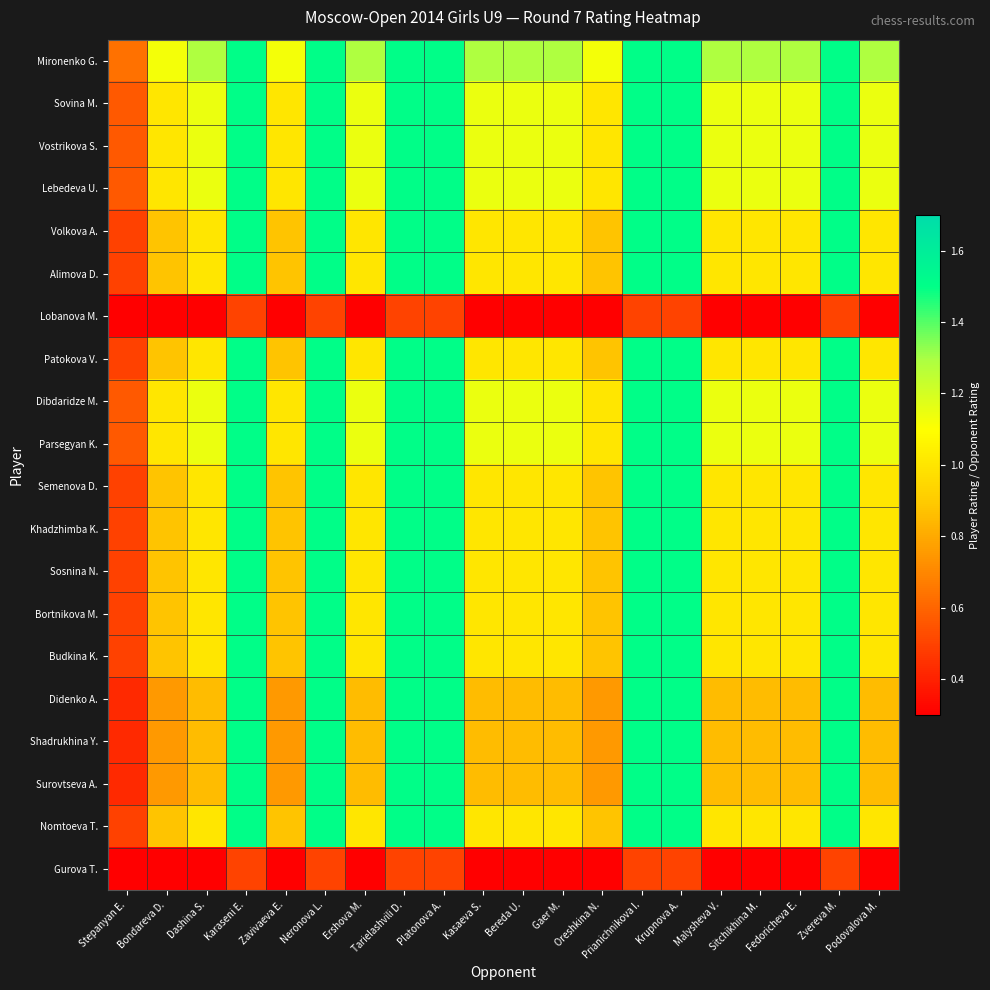

Reading right to left, transcribe all the data shown in this chart.

Mironenko G.: Podovalova M.=1.3	Zvereva M.=1.5	Fedoricheva E.=1.3	Sitchikhina M.=1.3	Malysheva V.=1.3	Krupnova A.=1.5	Prianichnikova I.=1.5	Oreshkina N.=1.1	Gaer M.=1.3	Bereda U.=1.3	Kasaeva S.=1.3	Platonova A.=1.5	Tarielashvili D.=1.5	Ershova M.=1.3	Neronova L.=1.5	Zavivaeva E.=1.1	Karaseni E.=1.5	Dashina S.=1.3	Bondareva D.=1.1	Stepanyan E.=0.6
Sovina M.: Podovalova M.=1.1	Zvereva M.=1.5	Fedoricheva E.=1.1	Sitchikhina M.=1.1	Malysheva V.=1.1	Krupnova A.=1.5	Prianichnikova I.=1.5	Oreshkina N.=1.0	Gaer M.=1.1	Bereda U.=1.1	Kasaeva S.=1.1	Platonova A.=1.5	Tarielashvili D.=1.5	Ershova M.=1.1	Neronova L.=1.5	Zavivaeva E.=1.0	Karaseni E.=1.5	Dashina S.=1.1	Bondareva D.=1.0	Stepanyan E.=0.6
Vostrikova S.: Podovalova M.=1.1	Zvereva M.=1.5	Fedoricheva E.=1.1	Sitchikhina M.=1.1	Malysheva V.=1.1	Krupnova A.=1.5	Prianichnikova I.=1.5	Oreshkina N.=1.0	Gaer M.=1.1	Bereda U.=1.1	Kasaeva S.=1.1	Platonova A.=1.5	Tarielashvili D.=1.5	Ershova M.=1.1	Neronova L.=1.5	Zavivaeva E.=1.0	Karaseni E.=1.5	Dashina S.=1.1	Bondareva D.=1.0	Stepanyan E.=0.6
Lebedeva U.: Podovalova M.=1.1	Zvereva M.=1.5	Fedoricheva E.=1.1	Sitchikhina M.=1.1	Malysheva V.=1.1	Krupnova A.=1.5	Prianichnikova I.=1.5	Oreshkina N.=1.0	Gaer M.=1.1	Bereda U.=1.1	Kasaeva S.=1.1	Platonova A.=1.5	Tarielashvili D.=1.5	Ershova M.=1.1	Neronova L.=1.5	Zavivaeva E.=1.0	Karaseni E.=1.5	Dashina S.=1.1	Bondareva D.=1.0	Stepanyan E.=0.6
Volkova A.: Podovalova M.=1.0	Zvereva M.=1.5	Fedoricheva E.=1.0	Sitchikhina M.=1.0	Malysheva V.=1.0	Krupnova A.=1.5	Prianichnikova I.=1.5	Oreshkina N.=0.9	Gaer M.=1.0	Bereda U.=1.0	Kasaeva S.=1.0	Platonova A.=1.5	Tarielashvili D.=1.5	Ershova M.=1.0	Neronova L.=1.5	Zavivaeva E.=0.9	Karaseni E.=1.5	Dashina S.=1.0	Bondareva D.=0.9	Stepanyan E.=0.5
Alimova D.: Podovalova M.=1.0	Zvereva M.=1.5	Fedoricheva E.=1.0	Sitchikhina M.=1.0	Malysheva V.=1.0	Krupnova A.=1.5	Prianichnikova I.=1.5	Oreshkina N.=0.9	Gaer M.=1.0	Bereda U.=1.0	Kasaeva S.=1.0	Platonova A.=1.5	Tarielashvili D.=1.5	Ershova M.=1.0	Neronova L.=1.5	Zavivaeva E.=0.9	Karaseni E.=1.5	Dashina S.=1.0	Bondareva D.=0.9	Stepanyan E.=0.5
Lobanova M.: Podovalova M.=0.1	Zvereva M.=0.5	Fedoricheva E.=0.1	Sitchikhina M.=0.1	Malysheva V.=0.1	Krupnova A.=0.5	Prianichnikova I.=0.5	Oreshkina N.=0.1	Gaer M.=0.1	Bereda U.=0.1	Kasaeva S.=0.1	Platonova A.=0.5	Tarielashvili D.=0.5	Ershova M.=0.1	Neronova L.=0.5	Zavivaeva E.=0.1	Karaseni E.=0.5	Dashina S.=0.1	Bondareva D.=0.1	Stepanyan E.=0.1
Patokova V.: Podovalova M.=1.0	Zvereva M.=1.5	Fedoricheva E.=1.0	Sitchikhina M.=1.0	Malysheva V.=1.0	Krupnova A.=1.5	Prianichnikova I.=1.5	Oreshkina N.=0.9	Gaer M.=1.0	Bereda U.=1.0	Kasaeva S.=1.0	Platonova A.=1.5	Tarielashvili D.=1.5	Ershova M.=1.0	Neronova L.=1.5	Zavivaeva E.=0.9	Karaseni E.=1.5	Dashina S.=1.0	Bondareva D.=0.9	Stepanyan E.=0.5
Dibdaridze M.: Podovalova M.=1.1	Zvereva M.=1.5	Fedoricheva E.=1.1	Sitchikhina M.=1.1	Malysheva V.=1.1	Krupnova A.=1.5	Prianichnikova I.=1.5	Oreshkina N.=1.0	Gaer M.=1.1	Bereda U.=1.1	Kasaeva S.=1.1	Platonova A.=1.5	Tarielashvili D.=1.5	Ershova M.=1.1	Neronova L.=1.5	Zavivaeva E.=1.0	Karaseni E.=1.5	Dashina S.=1.1	Bondareva D.=1.0	Stepanyan E.=0.6
Parsegyan K.: Podovalova M.=1.1	Zvereva M.=1.5	Fedoricheva E.=1.1	Sitchikhina M.=1.1	Malysheva V.=1.1	Krupnova A.=1.5	Prianichnikova I.=1.5	Oreshkina N.=1.0	Gaer M.=1.1	Bereda U.=1.1	Kasaeva S.=1.1	Platonova A.=1.5	Tarielashvili D.=1.5	Ershova M.=1.1	Neronova L.=1.5	Zavivaeva E.=1.0	Karaseni E.=1.5	Dashina S.=1.1	Bondareva D.=1.0	Stepanyan E.=0.6
Semenova D.: Podovalova M.=1.0	Zvereva M.=1.5	Fedoricheva E.=1.0	Sitchikhina M.=1.0	Malysheva V.=1.0	Krupnova A.=1.5	Prianichnikova I.=1.5	Oreshkina N.=0.9	Gaer M.=1.0	Bereda U.=1.0	Kasaeva S.=1.0	Platonova A.=1.5	Tarielashvili D.=1.5	Ershova M.=1.0	Neronova L.=1.5	Zavivaeva E.=0.9	Karaseni E.=1.5	Dashina S.=1.0	Bondareva D.=0.9	Stepanyan E.=0.5
Khadzhimba K.: Podovalova M.=1.0	Zvereva M.=1.5	Fedoricheva E.=1.0	Sitchikhina M.=1.0	Malysheva V.=1.0	Krupnova A.=1.5	Prianichnikova I.=1.5	Oreshkina N.=0.9	Gaer M.=1.0	Bereda U.=1.0	Kasaeva S.=1.0	Platonova A.=1.5	Tarielashvili D.=1.5	Ershova M.=1.0	Neronova L.=1.5	Zavivaeva E.=0.9	Karaseni E.=1.5	Dashina S.=1.0	Bondareva D.=0.9	Stepanyan E.=0.5
Sosnina N.: Podovalova M.=1.0	Zvereva M.=1.5	Fedoricheva E.=1.0	Sitchikhina M.=1.0	Malysheva V.=1.0	Krupnova A.=1.5	Prianichnikova I.=1.5	Oreshkina N.=0.9	Gaer M.=1.0	Bereda U.=1.0	Kasaeva S.=1.0	Platonova A.=1.5	Tarielashvili D.=1.5	Ershova M.=1.0	Neronova L.=1.5	Zavivaeva E.=0.9	Karaseni E.=1.5	Dashina S.=1.0	Bondareva D.=0.9	Stepanyan E.=0.5
Bortnikova M.: Podovalova M.=1.0	Zvereva M.=1.5	Fedoricheva E.=1.0	Sitchikhina M.=1.0	Malysheva V.=1.0	Krupnova A.=1.5	Prianichnikova I.=1.5	Oreshkina N.=0.9	Gaer M.=1.0	Bereda U.=1.0	Kasaeva S.=1.0	Platonova A.=1.5	Tarielashvili D.=1.5	Ershova M.=1.0	Neronova L.=1.5	Zavivaeva E.=0.9	Karaseni E.=1.5	Dashina S.=1.0	Bondareva D.=0.9	Stepanyan E.=0.5
Budkina K.: Podovalova M.=1.0	Zvereva M.=1.5	Fedoricheva E.=1.0	Sitchikhina M.=1.0	Malysheva V.=1.0	Krupnova A.=1.5	Prianichnikova I.=1.5	Oreshkina N.=0.9	Gaer M.=1.0	Bereda U.=1.0	Kasaeva S.=1.0	Platonova A.=1.5	Tarielashvili D.=1.5	Ershova M.=1.0	Neronova L.=1.5	Zavivaeva E.=0.9	Karaseni E.=1.5	Dashina S.=1.0	Bondareva D.=0.9	Stepanyan E.=0.5
Didenko A.: Podovalova M.=0.9	Zvereva M.=1.5	Fedoricheva E.=0.9	Sitchikhina M.=0.9	Malysheva V.=0.9	Krupnova A.=1.5	Prianichnikova I.=1.5	Oreshkina N.=0.8	Gaer M.=0.9	Bereda U.=0.9	Kasaeva S.=0.9	Platonova A.=1.5	Tarielashvili D.=1.5	Ershova M.=0.9	Neronova L.=1.5	Zavivaeva E.=0.8	Karaseni E.=1.5	Dashina S.=0.9	Bondareva D.=0.8	Stepanyan E.=0.4
Shadrukhina Y.: Podovalova M.=0.9	Zvereva M.=1.5	Fedoricheva E.=0.9	Sitchikhina M.=0.9	Malysheva V.=0.9	Krupnova A.=1.5	Prianichnikova I.=1.5	Oreshkina N.=0.8	Gaer M.=0.9	Bereda U.=0.9	Kasaeva S.=0.9	Platonova A.=1.5	Tarielashvili D.=1.5	Ershova M.=0.9	Neronova L.=1.5	Zavivaeva E.=0.8	Karaseni E.=1.5	Dashina S.=0.9	Bondareva D.=0.8	Stepanyan E.=0.4
Surovtseva A.: Podovalova M.=0.9	Zvereva M.=1.5	Fedoricheva E.=0.9	Sitchikhina M.=0.9	Malysheva V.=0.9	Krupnova A.=1.5	Prianichnikova I.=1.5	Oreshkina N.=0.8	Gaer M.=0.9	Bereda U.=0.9	Kasaeva S.=0.9	Platonova A.=1.5	Tarielashvili D.=1.5	Ershova M.=0.9	Neronova L.=1.5	Zavivaeva E.=0.8	Karaseni E.=1.5	Dashina S.=0.9	Bondareva D.=0.8	Stepanyan E.=0.4
Nomtoeva T.: Podovalova M.=1.0	Zvereva M.=1.5	Fedoricheva E.=1.0	Sitchikhina M.=1.0	Malysheva V.=1.0	Krupnova A.=1.5	Prianichnikova I.=1.5	Oreshkina N.=0.9	Gaer M.=1.0	Bereda U.=1.0	Kasaeva S.=1.0	Platonova A.=1.5	Tarielashvili D.=1.5	Ershova M.=1.0	Neronova L.=1.5	Zavivaeva E.=0.9	Karaseni E.=1.5	Dashina S.=1.0	Bondareva D.=0.9	Stepanyan E.=0.5
Gurova T.: Podovalova M.=0.1	Zvereva M.=0.5	Fedoricheva E.=0.1	Sitchikhina M.=0.1	Malysheva V.=0.1	Krupnova A.=0.5	Prianichnikova I.=0.5	Oreshkina N.=0.1	Gaer M.=0.1	Bereda U.=0.1	Kasaeva S.=0.1	Platonova A.=0.5	Tarielashvili D.=0.5	Ershova M.=0.1	Neronova L.=0.5	Zavivaeva E.=0.1	Karaseni E.=0.5	Dashina S.=0.1	Bondareva D.=0.1	Stepanyan E.=0.1